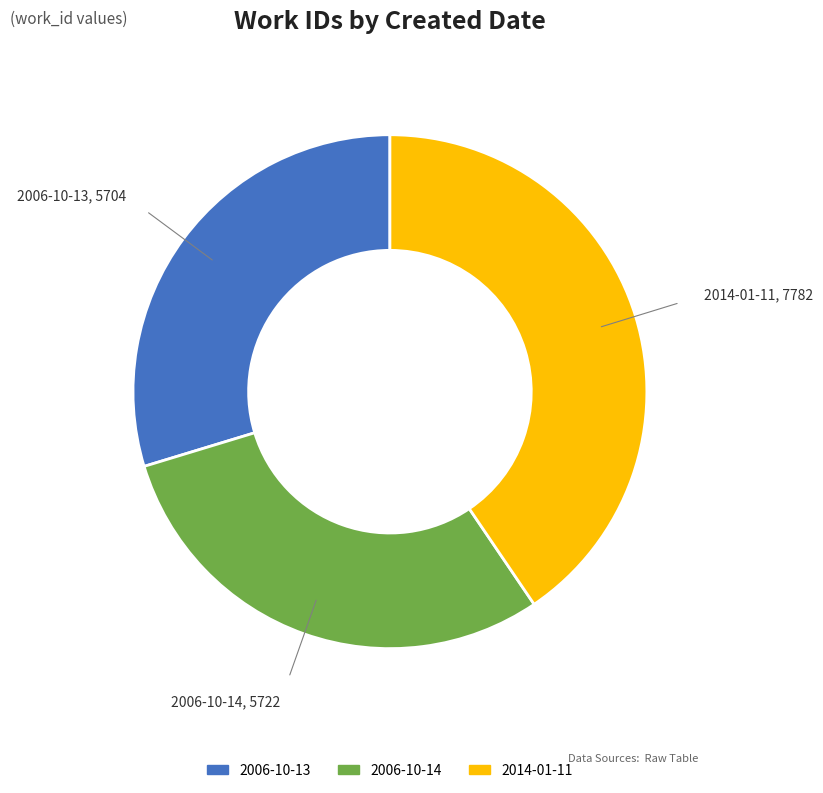

Does 2006-10-14 represent more than half of the total?

No